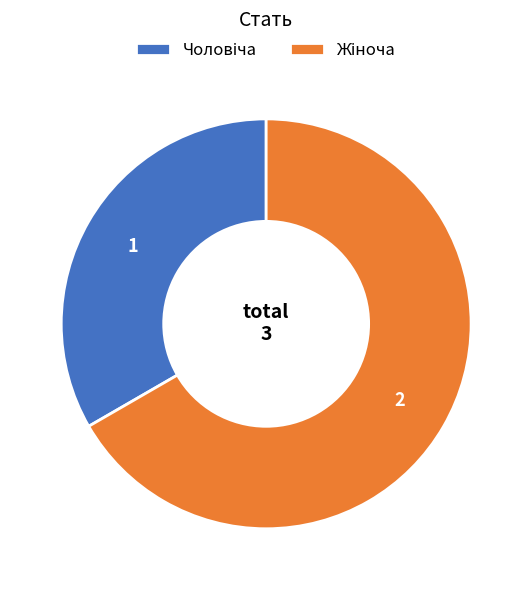

Is there any slice that represents more than half of the pie?

Yes